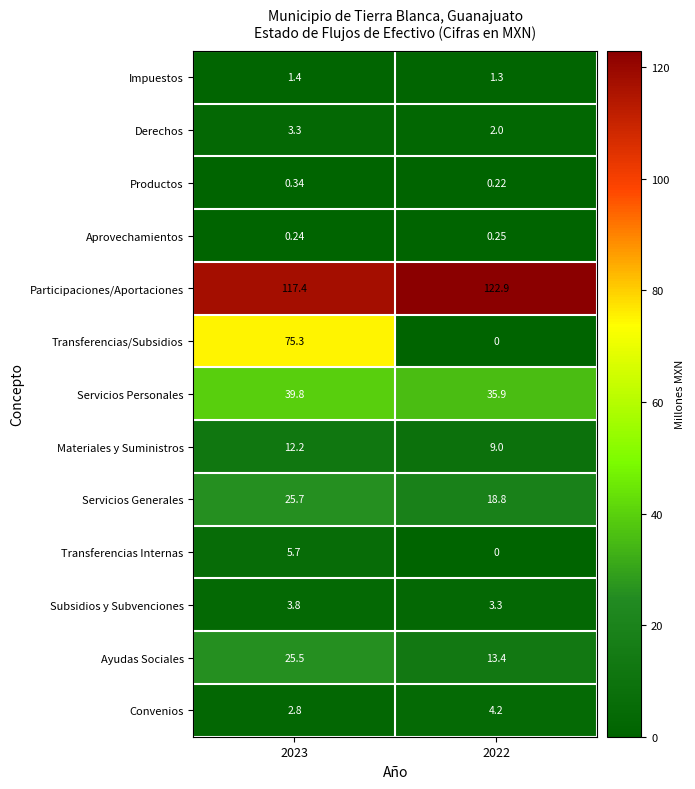

How many series are shown in this chart?

13